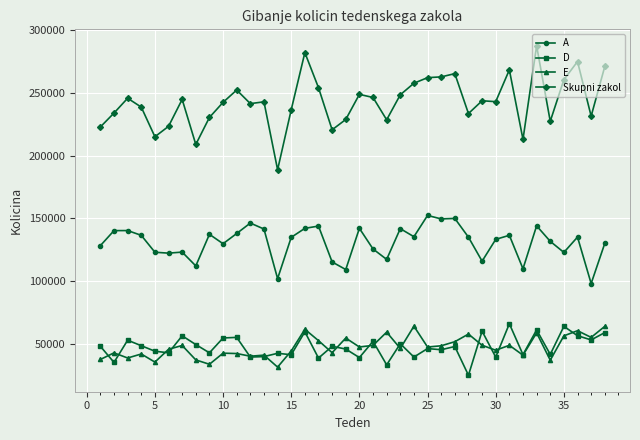

Which series has the largest total across all categories?

Skupni zakol